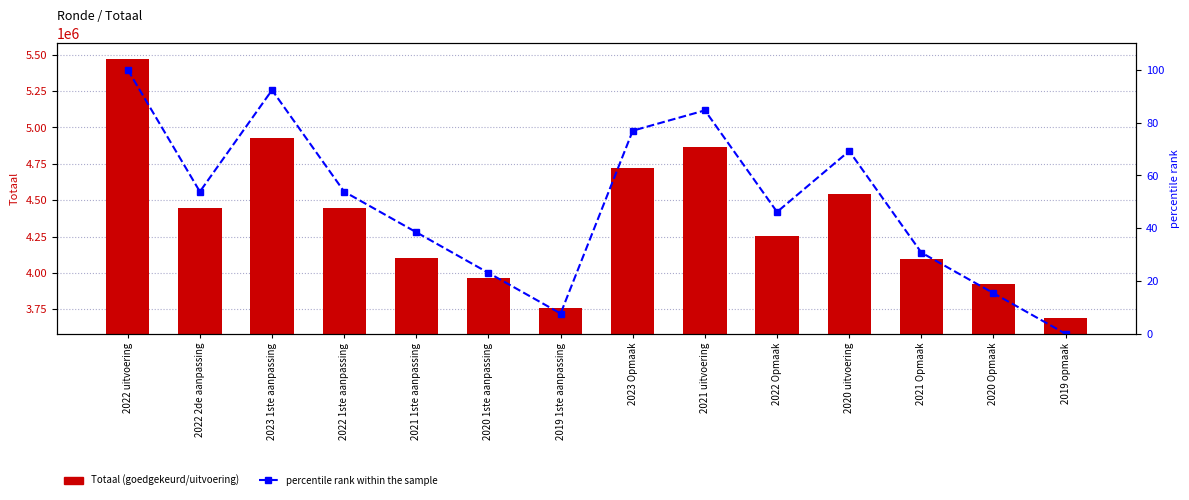

At which category is the sum across all series the highest?

2022 uitvoering